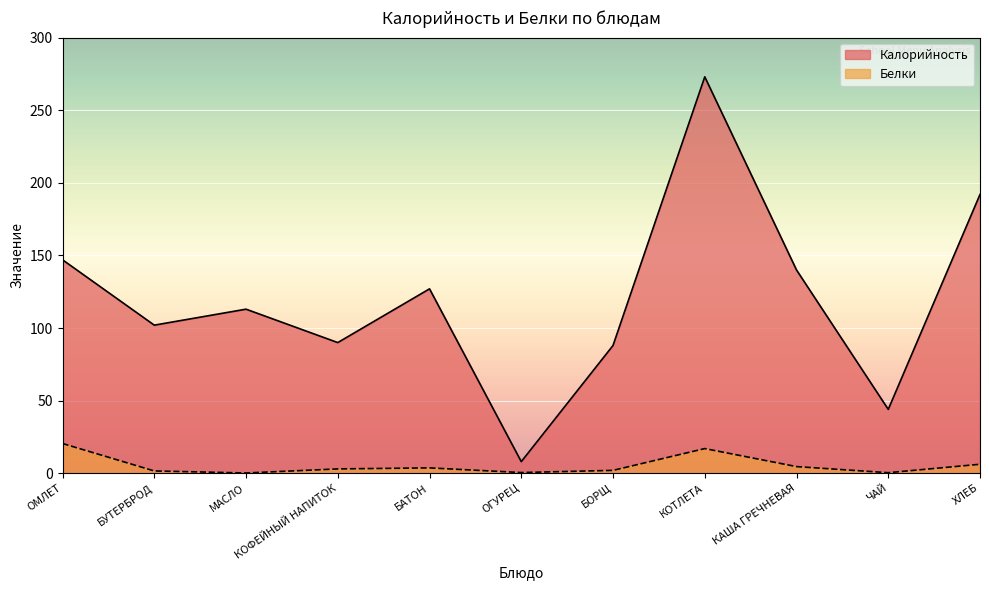

True or false: Калорийность has more than 2 interior local peaks.

True